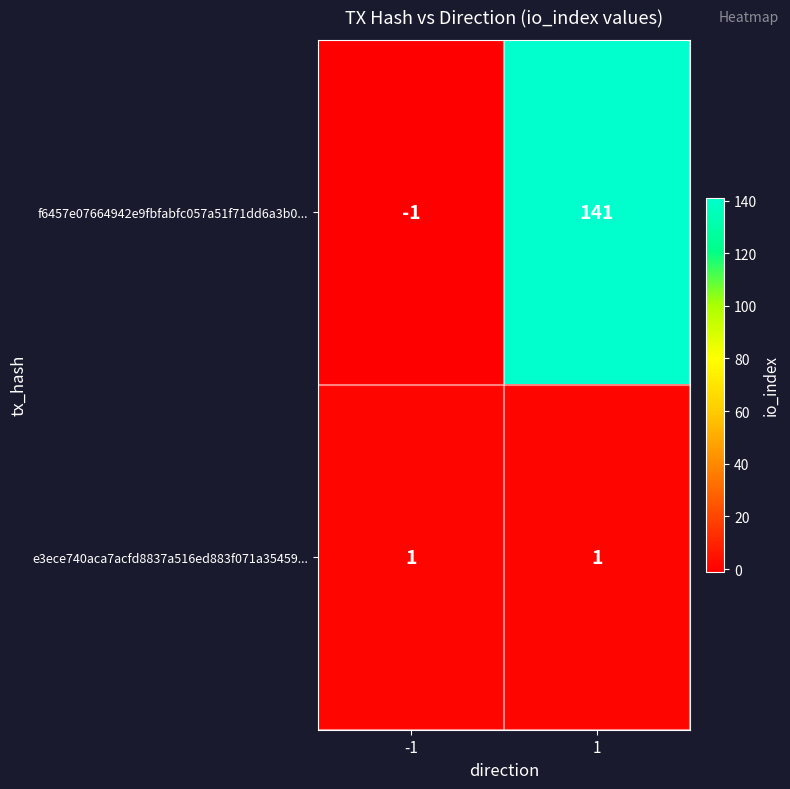

Which label corresponds to the largest value in the chart?

1